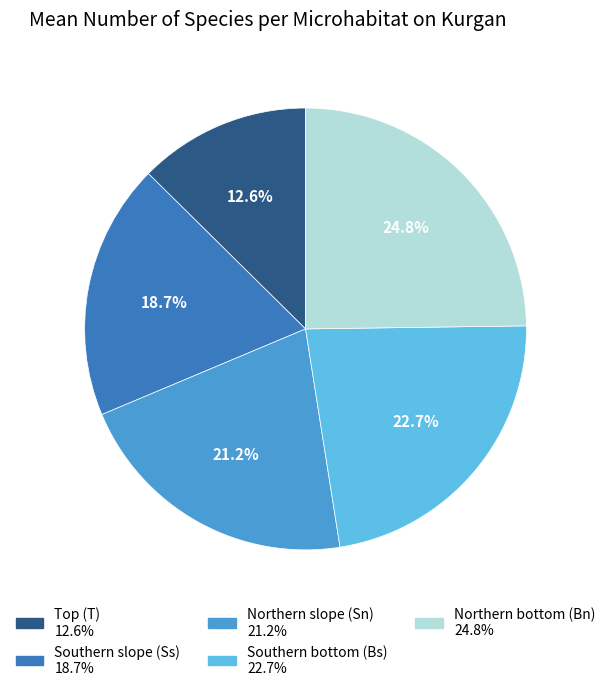

To the nearest percent, what is the difference between the largest and smallest slice percentages?

12%